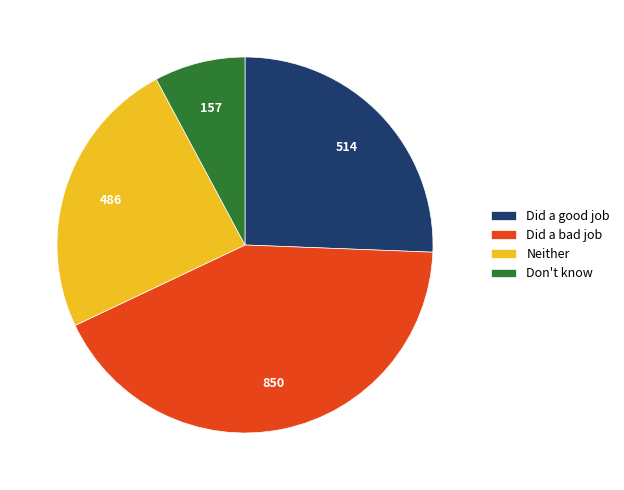

The Did a good job slice represents 15% of the pie. True or false?

False